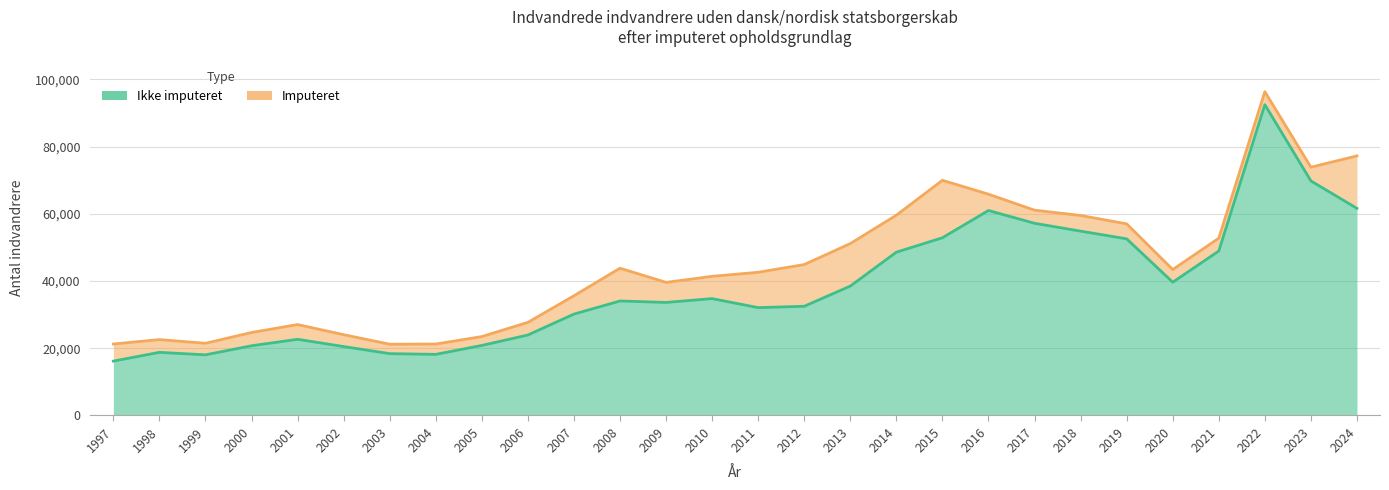

What is the sum of the values at 2019 and 2007?

82708